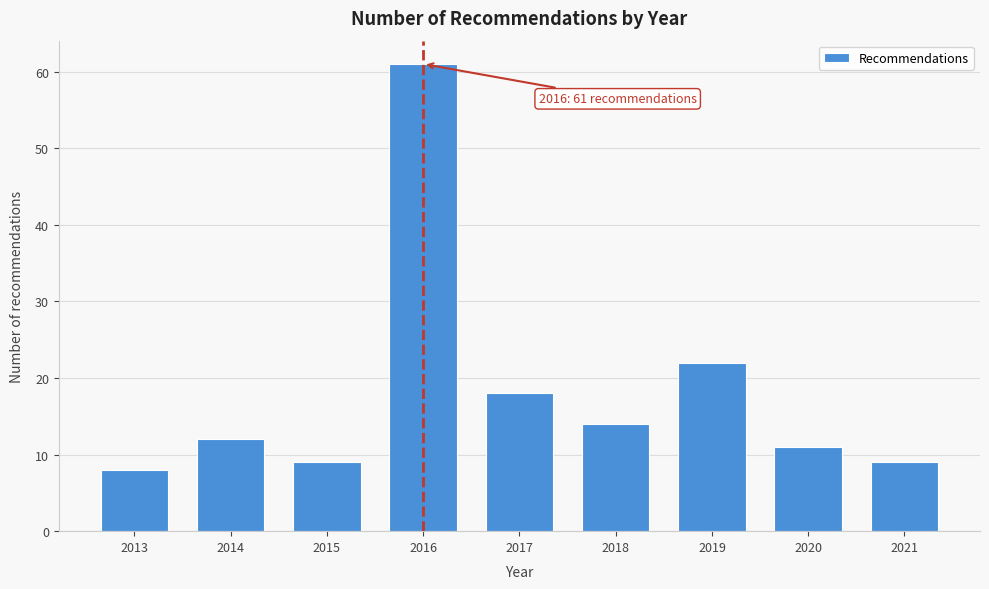

Reading left to right, transcribe all the data shown in this chart.

2013=8	2014=12	2015=9	2016=61	2017=18	2018=14	2019=22	2020=11	2021=9